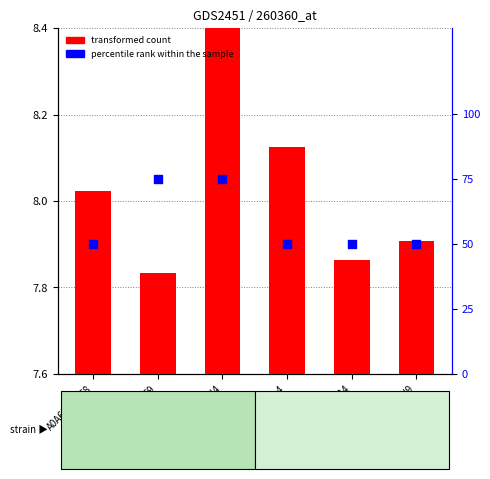

What is the change in value from A0A6M3YKF9 to A0A6M3YKL4?

-25